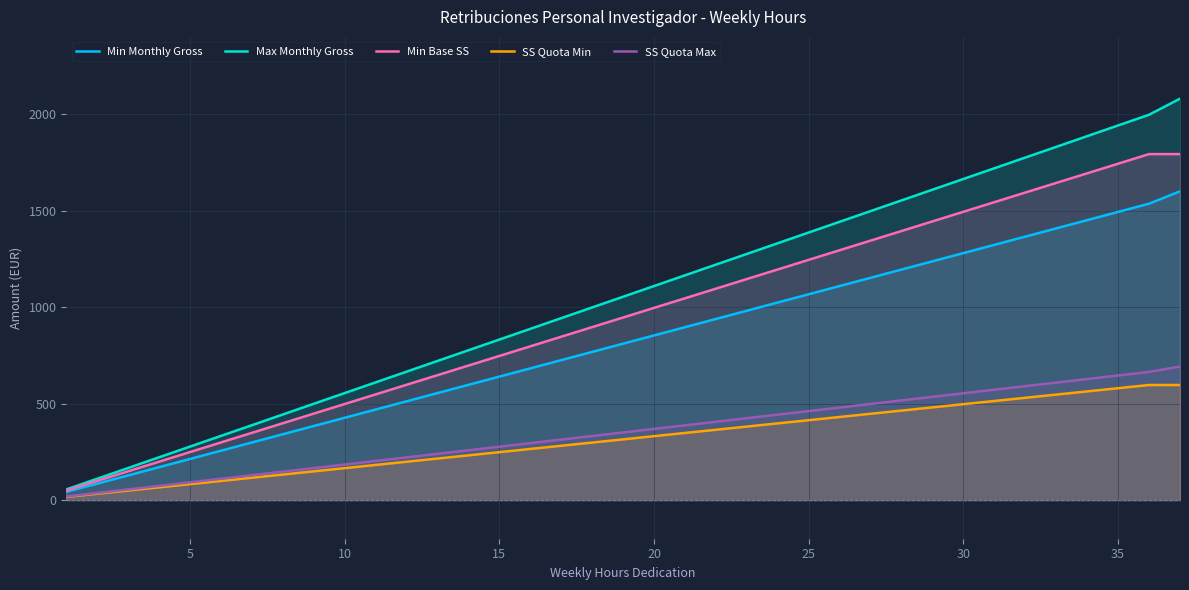

True or false: SS Quota Min and Min Monthly Gross intersect in this chart.

False